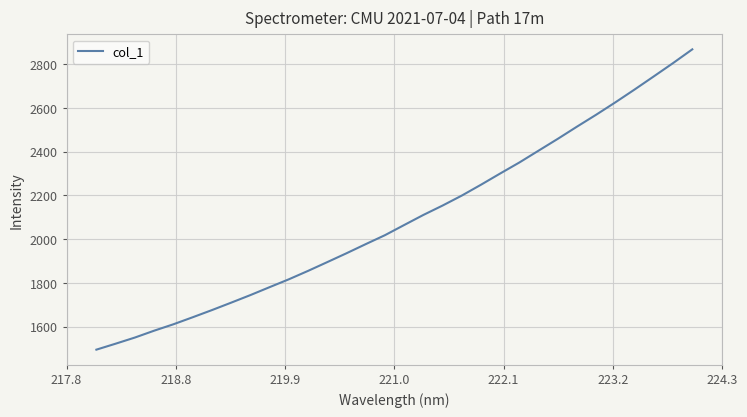

Reading left to right, extract all data points from this chart.

1494.4	1521.7	1549.8	1581.1	1610.4	1642.4	1675.2	1709.2	1743.8	1780.1	1816.0	1854.5	1894.7	1935.1	1976.9	2017.8	2064.3	2110.4	2153.4	2199.0	2248.7	2300.1	2350.5	2404.6	2458.6	2514.5	2569.0	2625.7	2684.3	2744.3	2804.9	2867.6